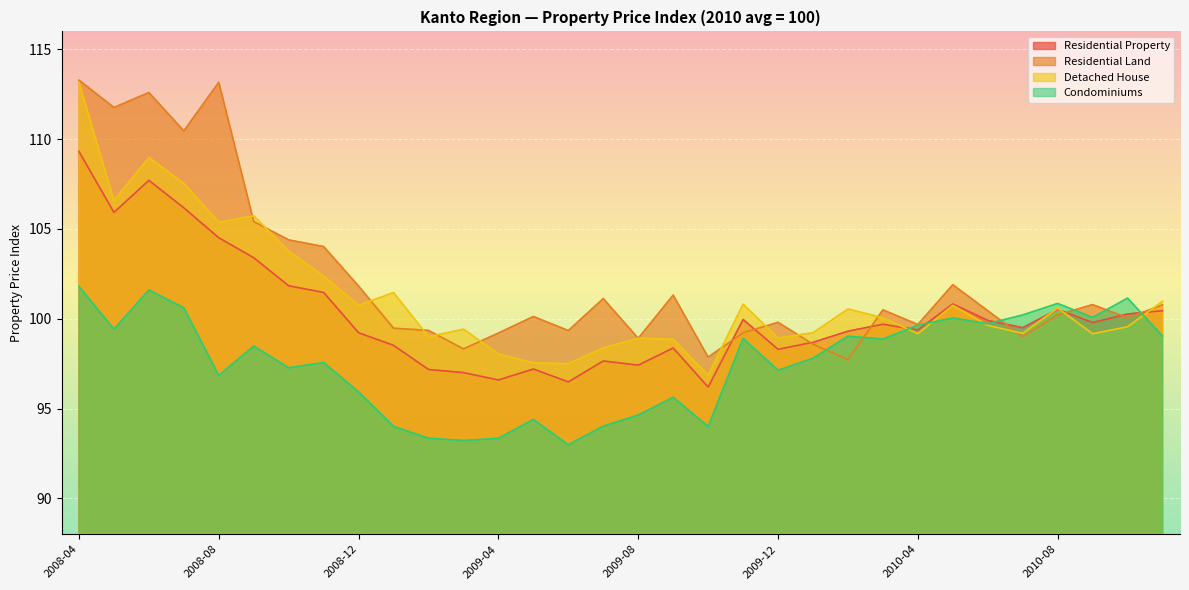

True or false: Detached House and Residential Property cross at least once.

True